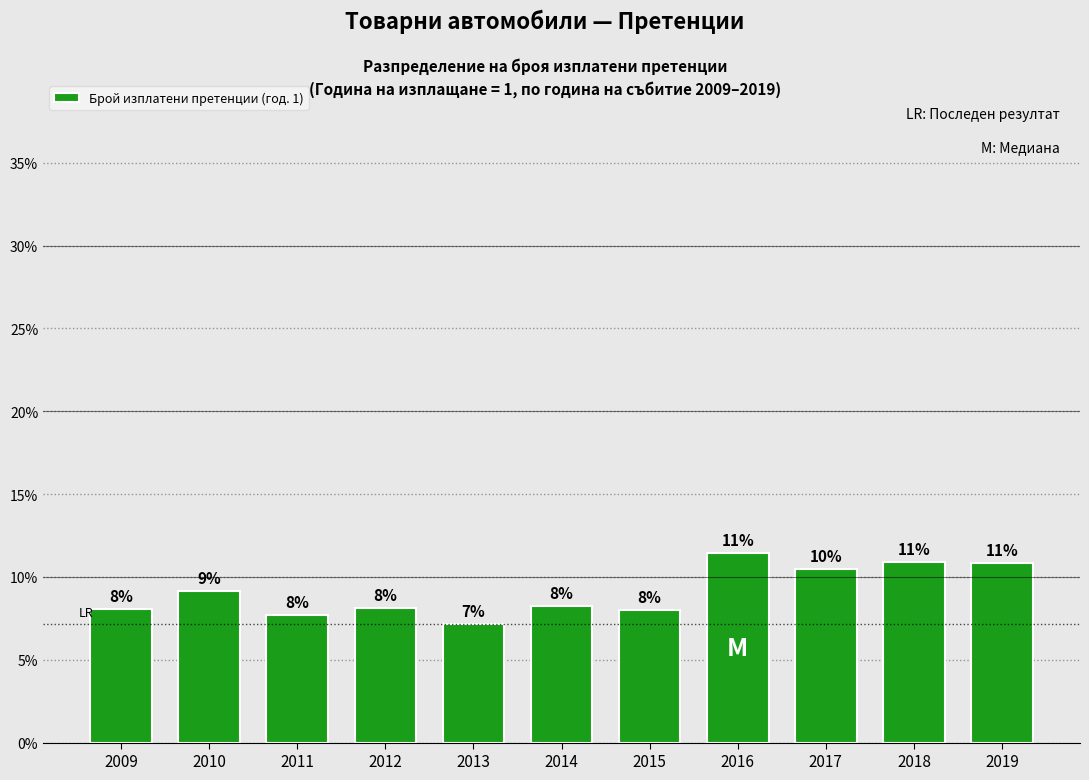

Does the chart contain any negative values?

No